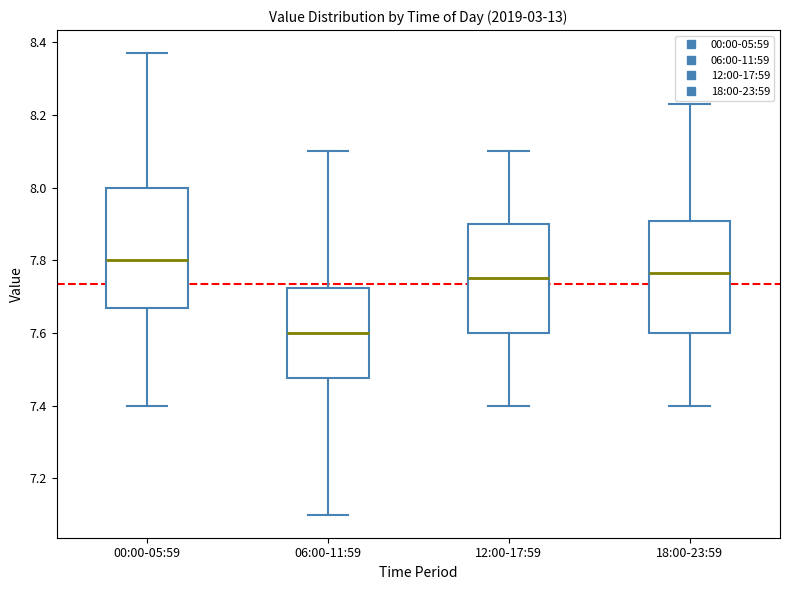

Where does the upper whisker of the box for 18:00-23:59 end on the y-axis? The values are not printed on the chart, so give them approximately, as read against the axis.

8.24